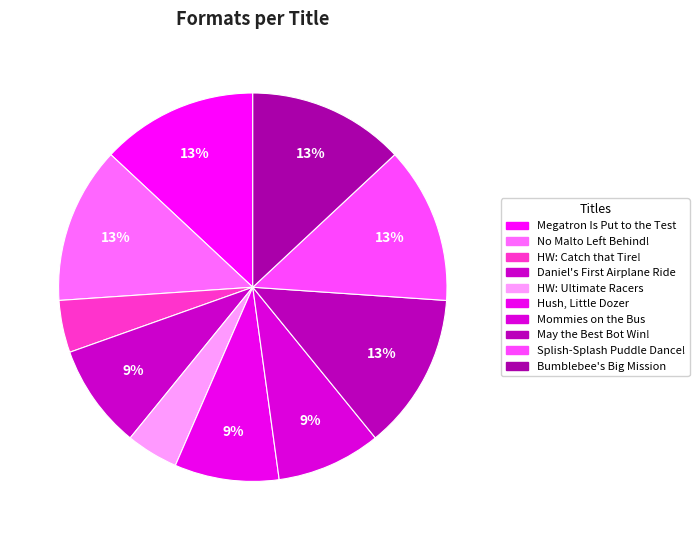

How many slices are in this pie chart?

10